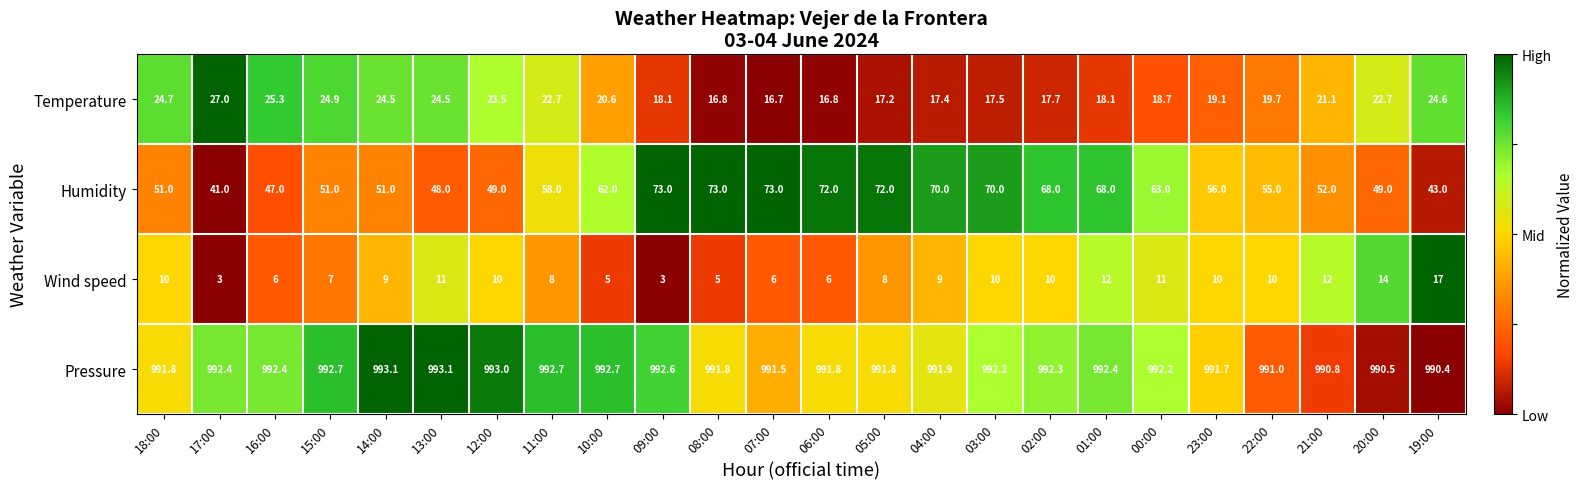

What is the average value of the Humidity series?

59.0